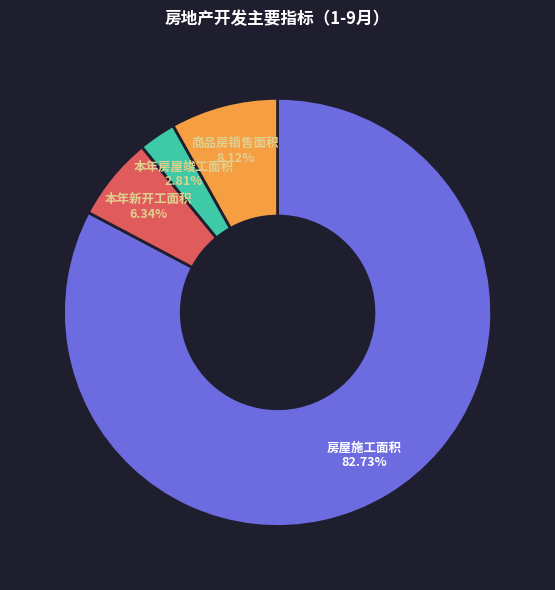

What is the majority slice?

房屋施工面积